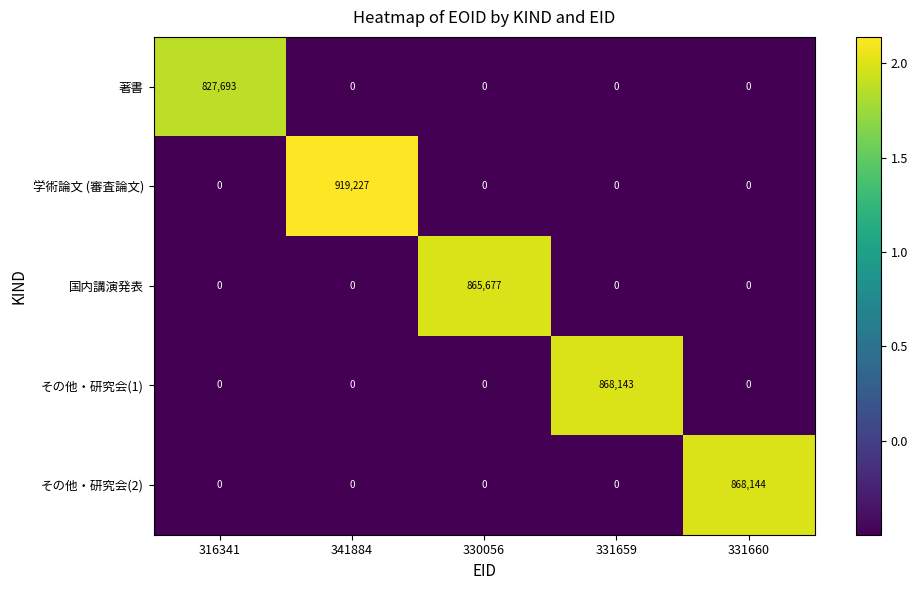

Is it true that 学術論文 (審査論文) equals 541629 at 331659?

False